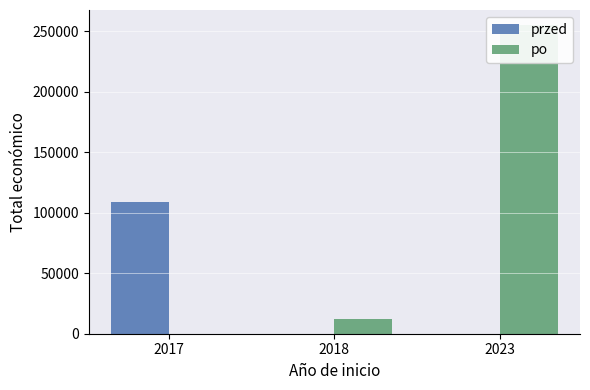

How many values in po are above zero?

2